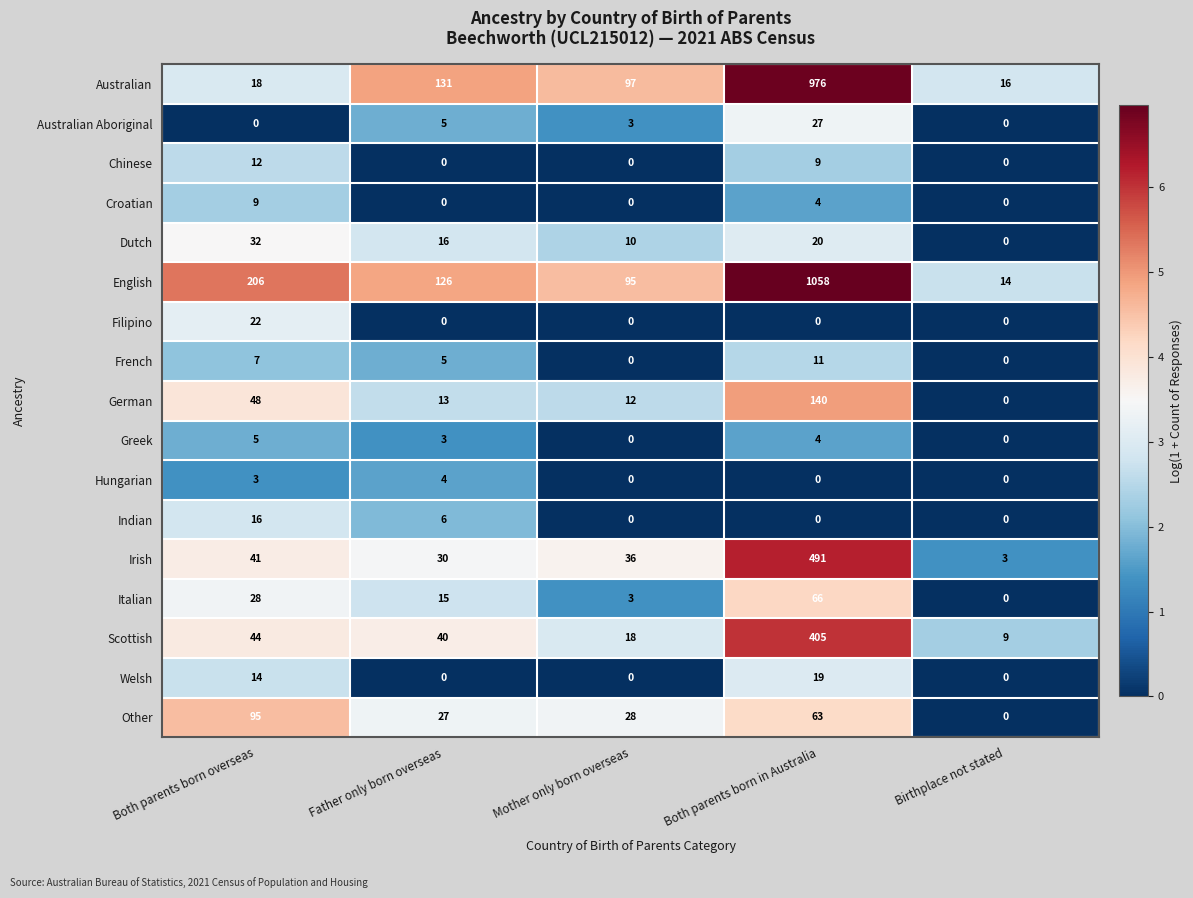

Rank the series by their maximum value, from highest to lowest.

English, Australian, Irish, Scottish, German, Other, Italian, Dutch, Australian Aboriginal, Filipino, Welsh, Indian, Chinese, French, Croatian, Greek, Hungarian